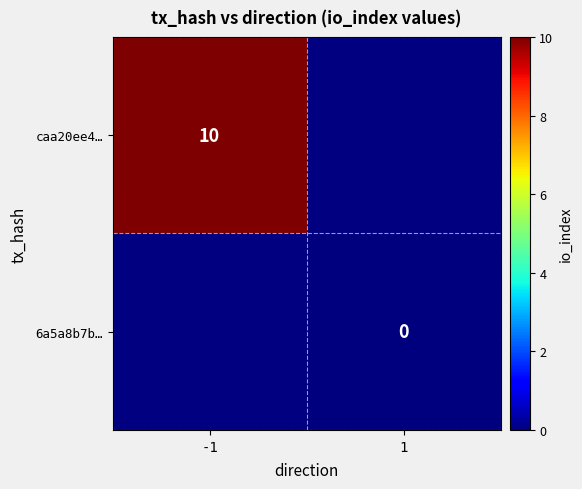

Is it true that caa20ee4… equals 10 at -1?

True